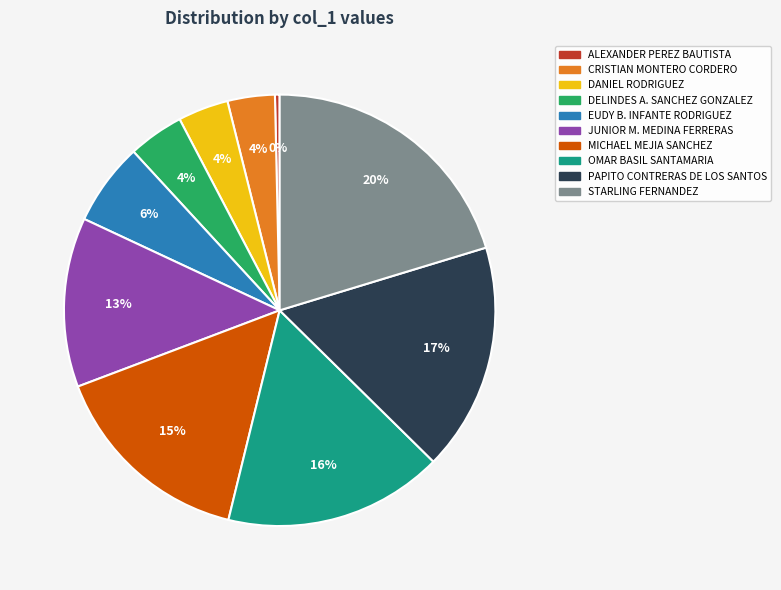

Is PAPITO CONTRERAS DE LOS SANTOS the majority of the pie?

No